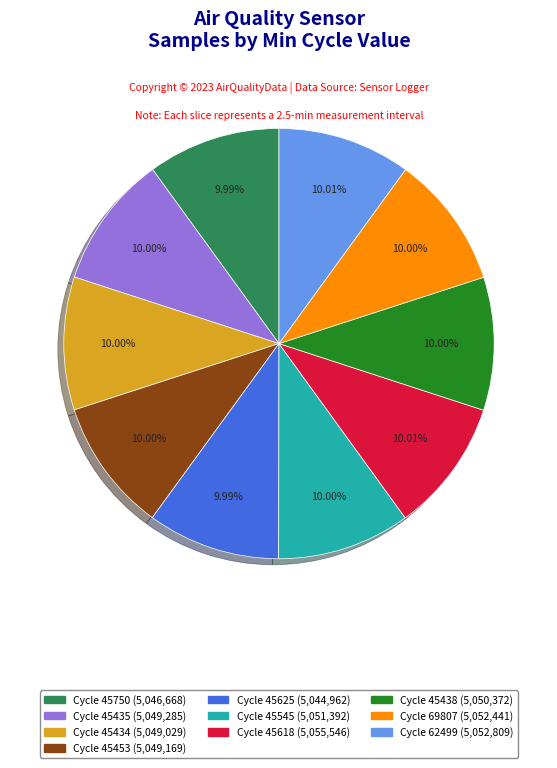

Does any single category account for the majority?

No